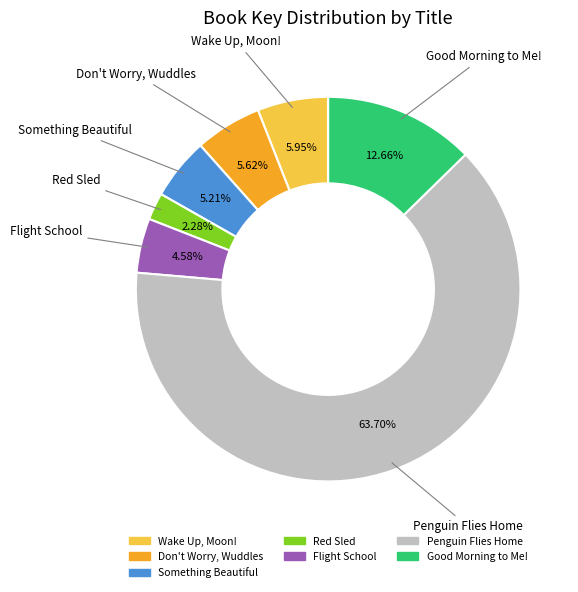

What percentage is NOT represented by Good Morning to Me!?

87.3%